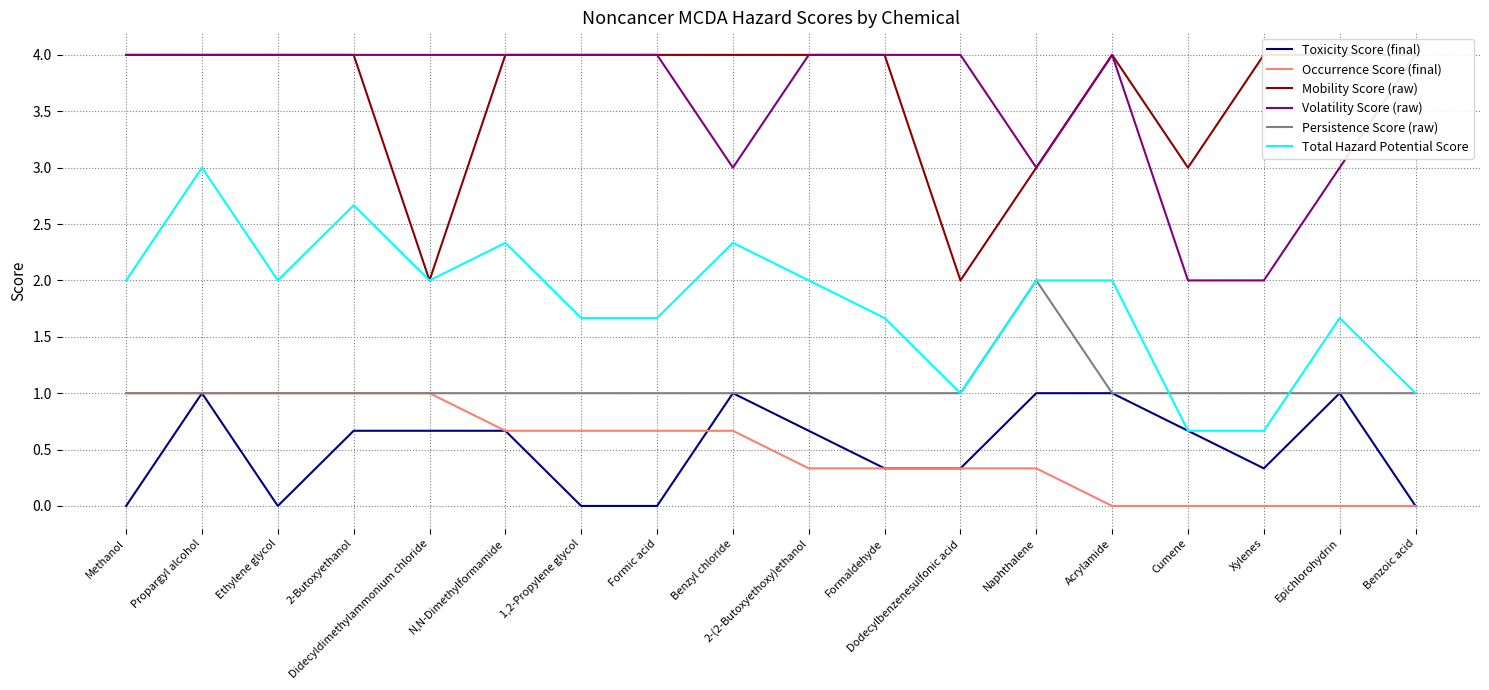

What position from the left is Formaldehyde?

11